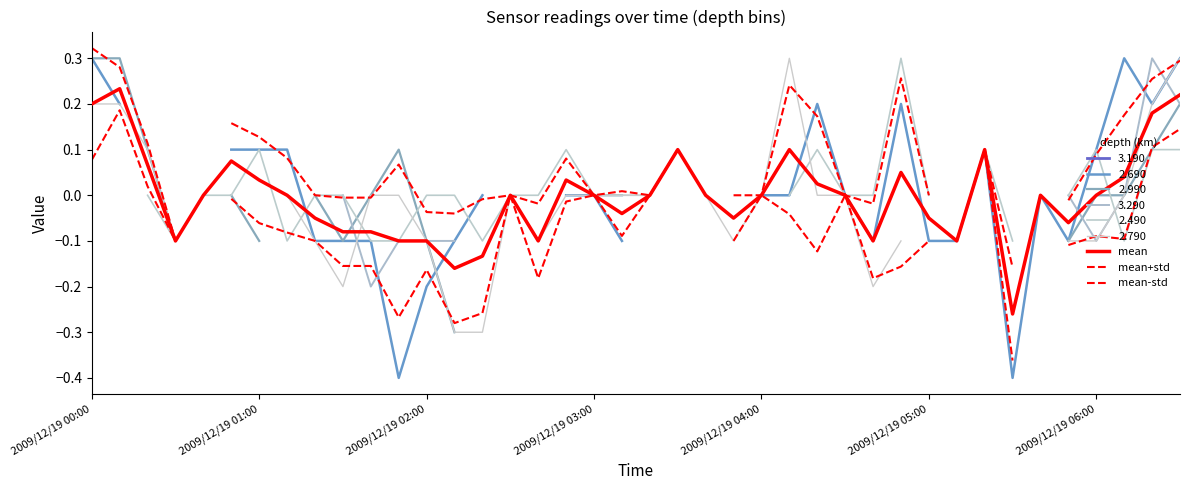

The value of mean at 2009/12/19 06:00 is 0.0. True or false?

True